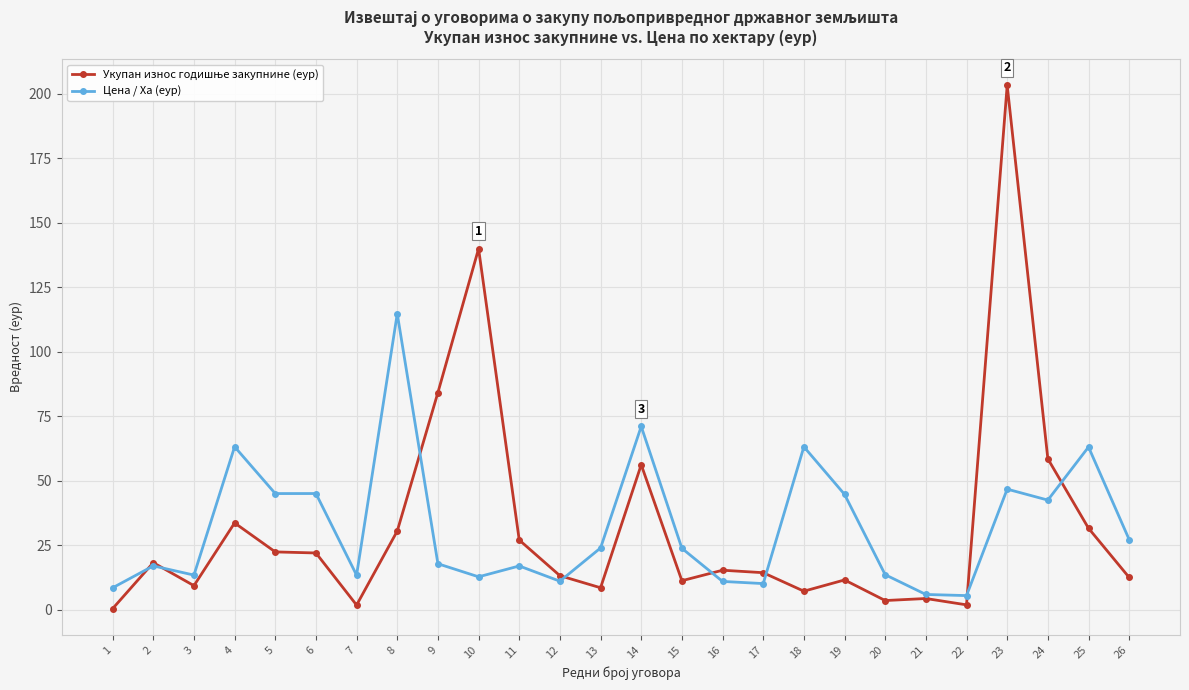

What is the total value across all series at 8?

145.3